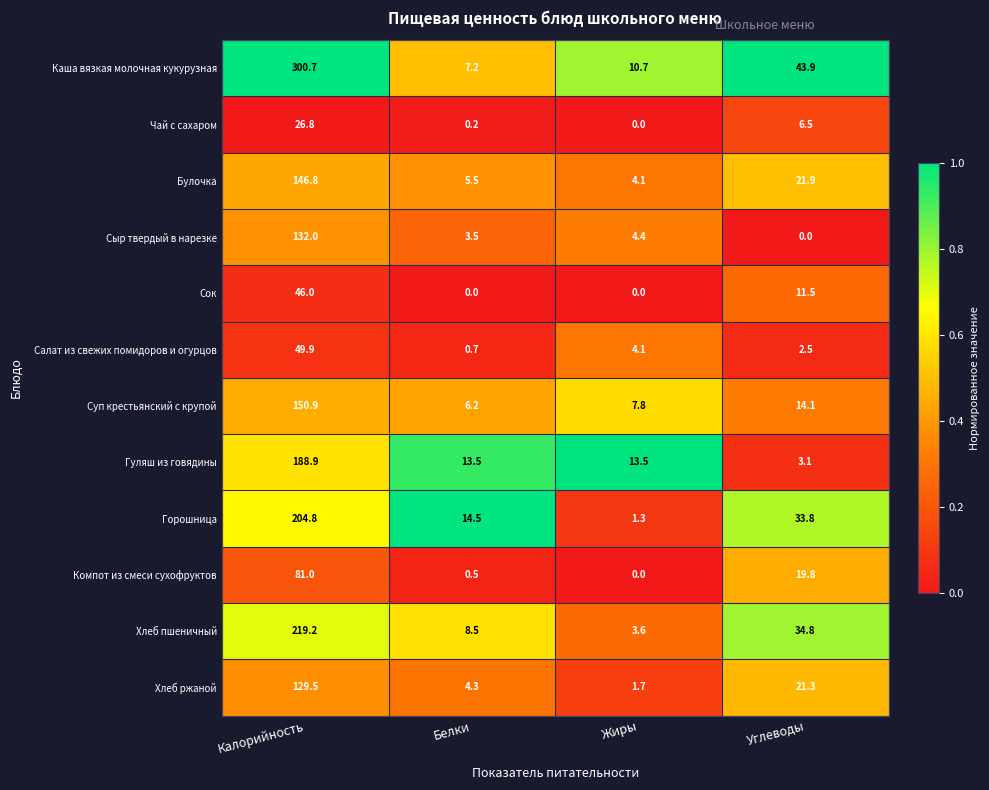

What is the difference between the maximum and minimum values in the Сыр твердый в нарезке series?

132.0